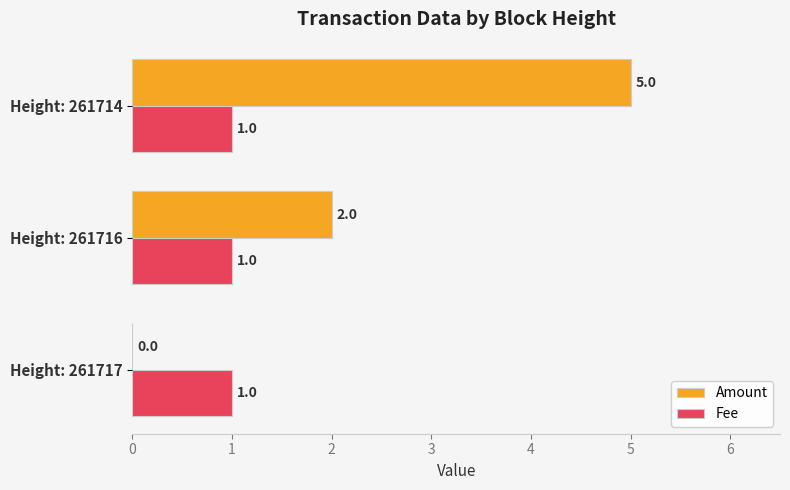

Which series has the largest total across all categories?

Amount